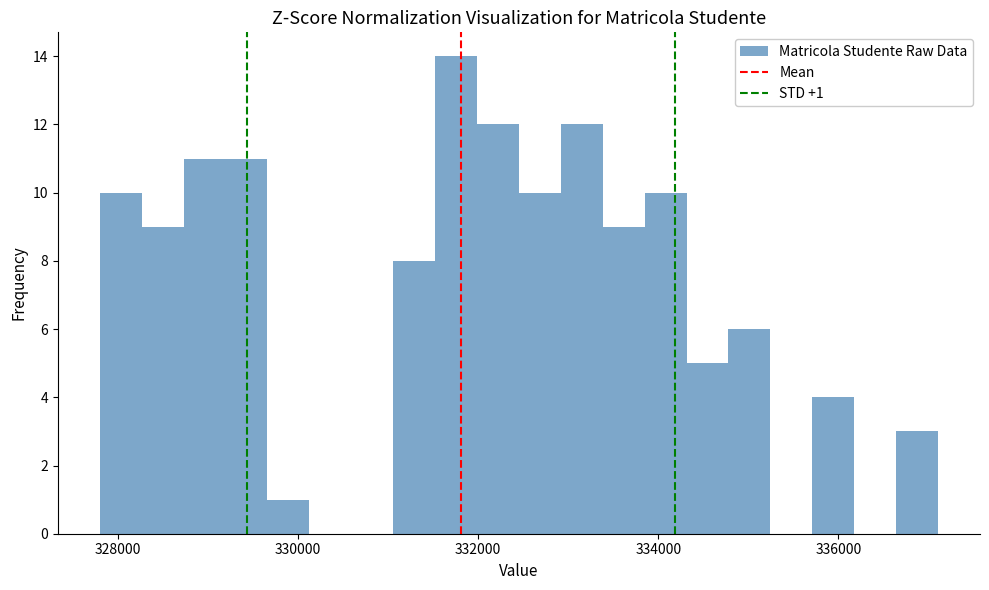

Read against the x-axis, roughly where is the centre of the tallest bar?

331800